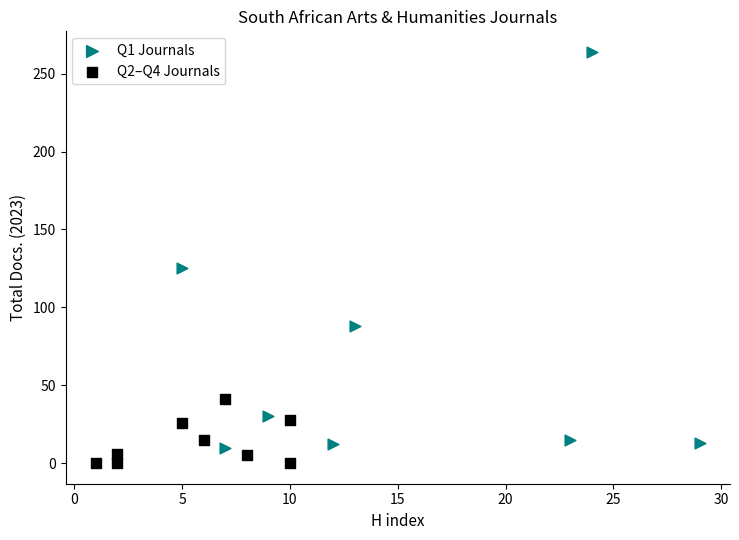

Which series has the largest Y range (max minus min)?

Q1 Journals